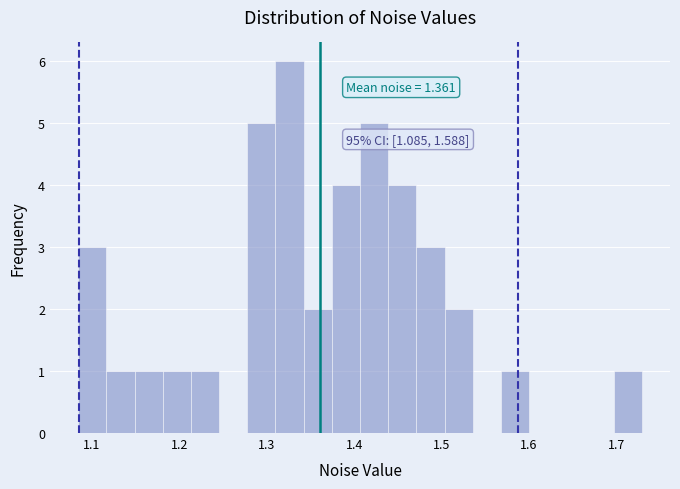

Read against the x-axis, roughly where is the centre of the tallest bar?

1.33